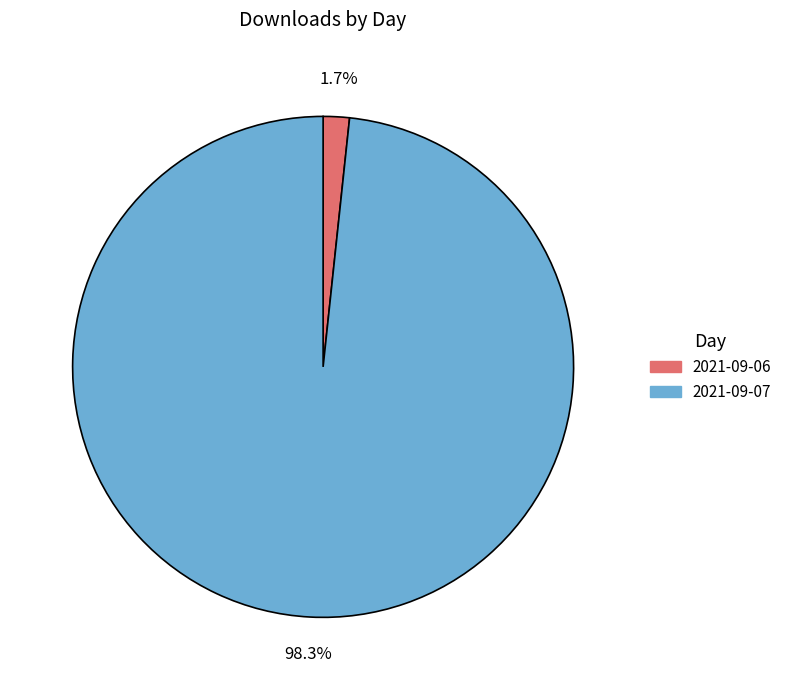

What is the total percentage of 2021-09-06 and 2021-09-07?

100.0%